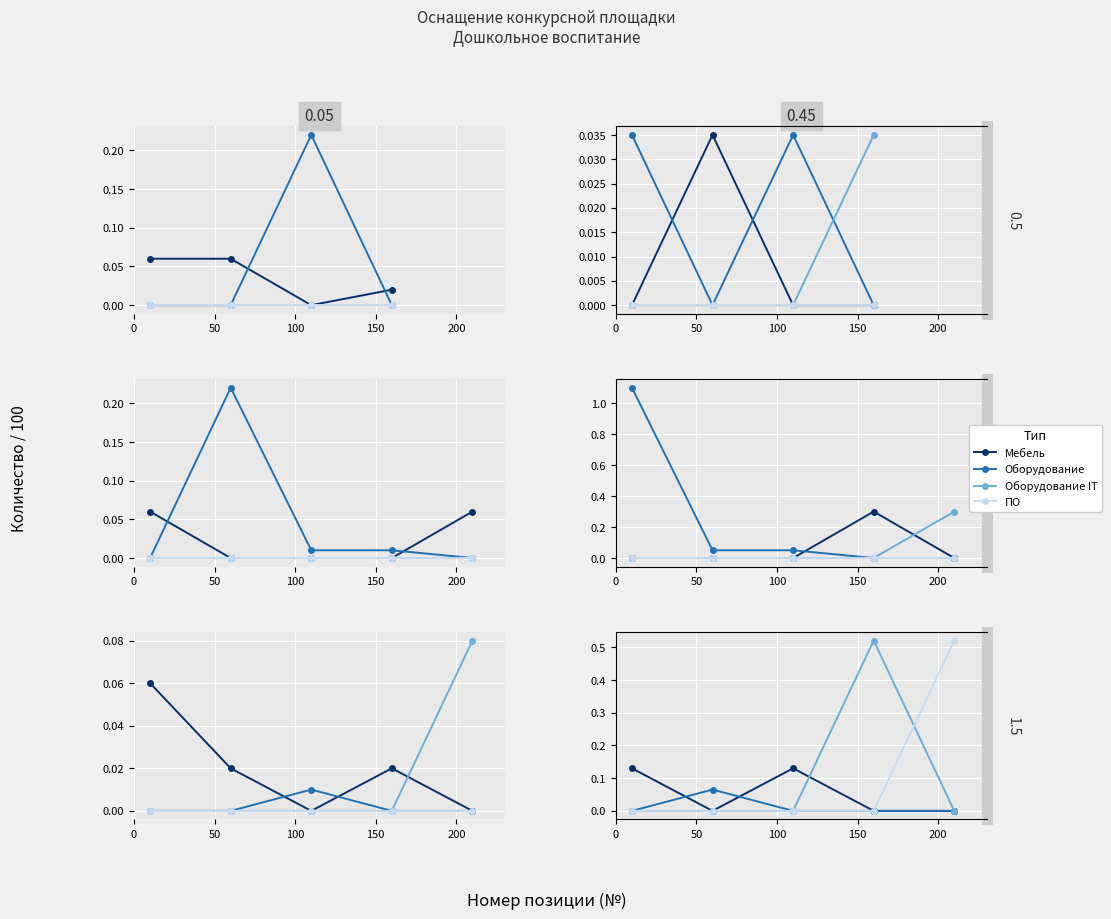

How many times do Оборудование IT and Мебель cross each other?

1